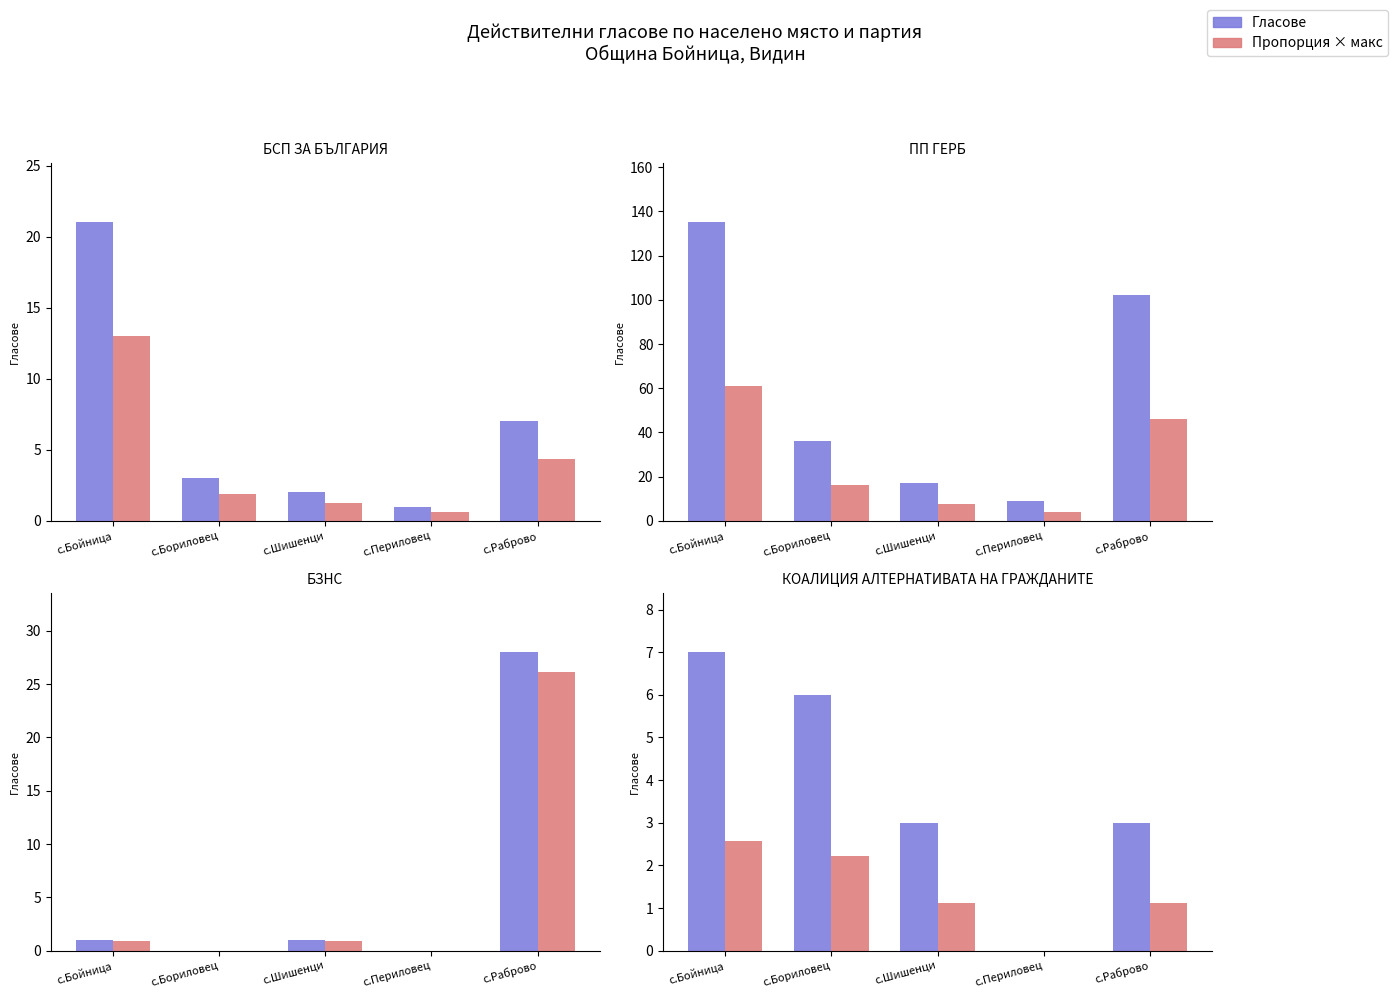

Where does the Гласове series first go above 3?

с.Бойница